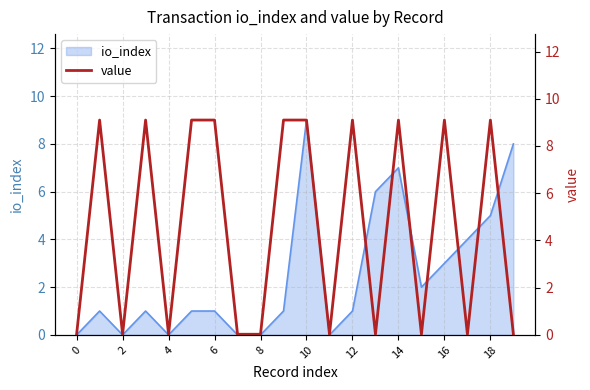

True or false: io_index has a value of 5 at 8.

False